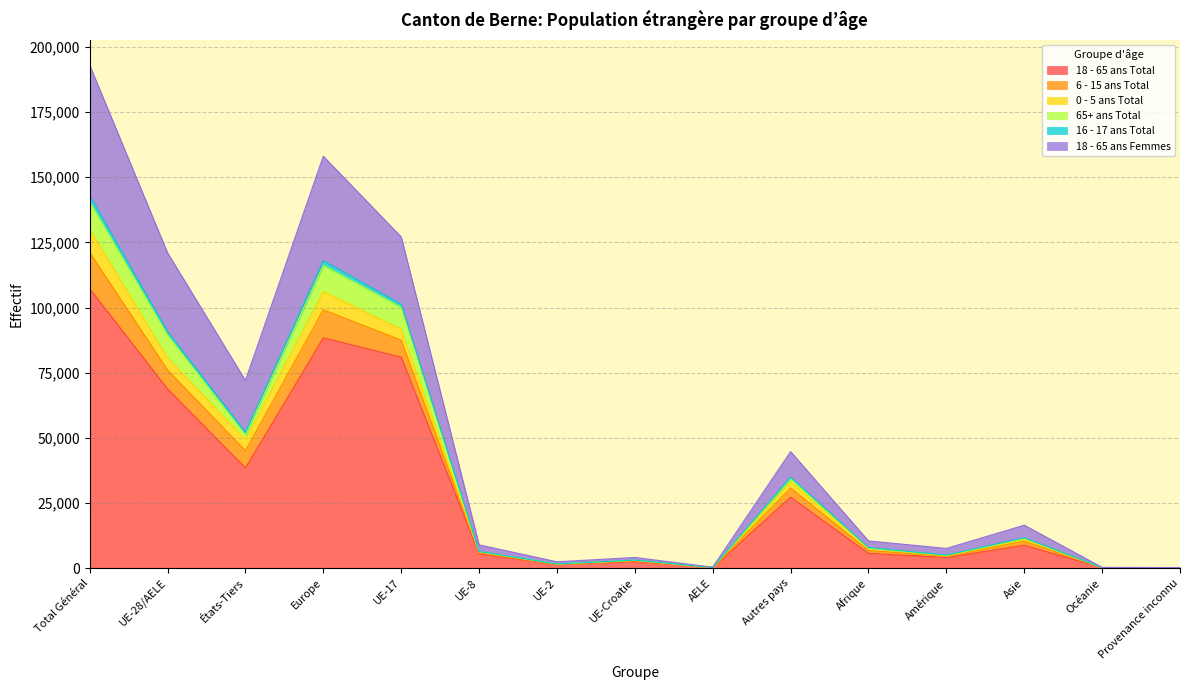

What is the sum of all 18 - 65 ans Total values?

439846